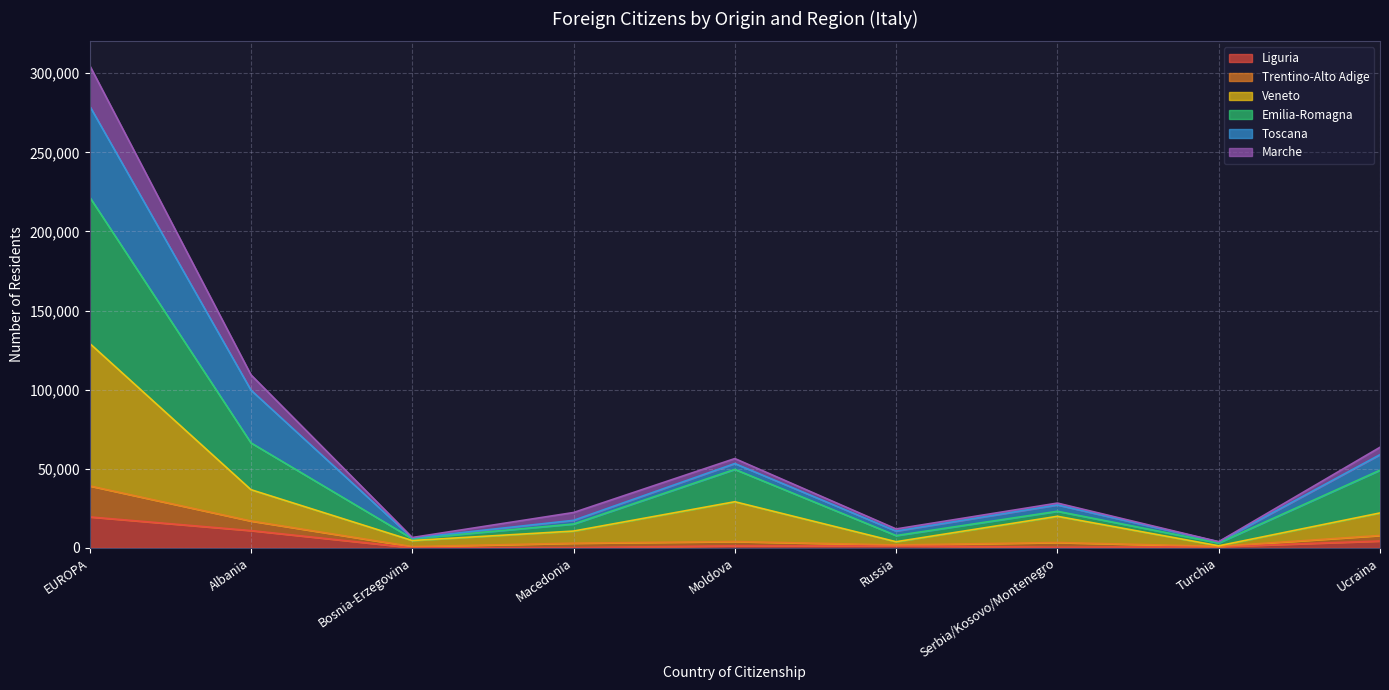

At how many categories does at least one series exceed 197759?

1